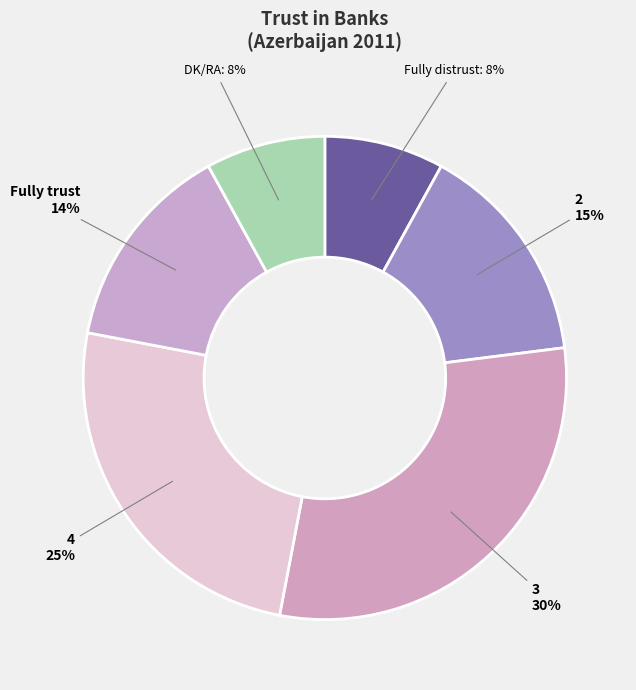

True or false: 4 accounts for 25% of the total.

True